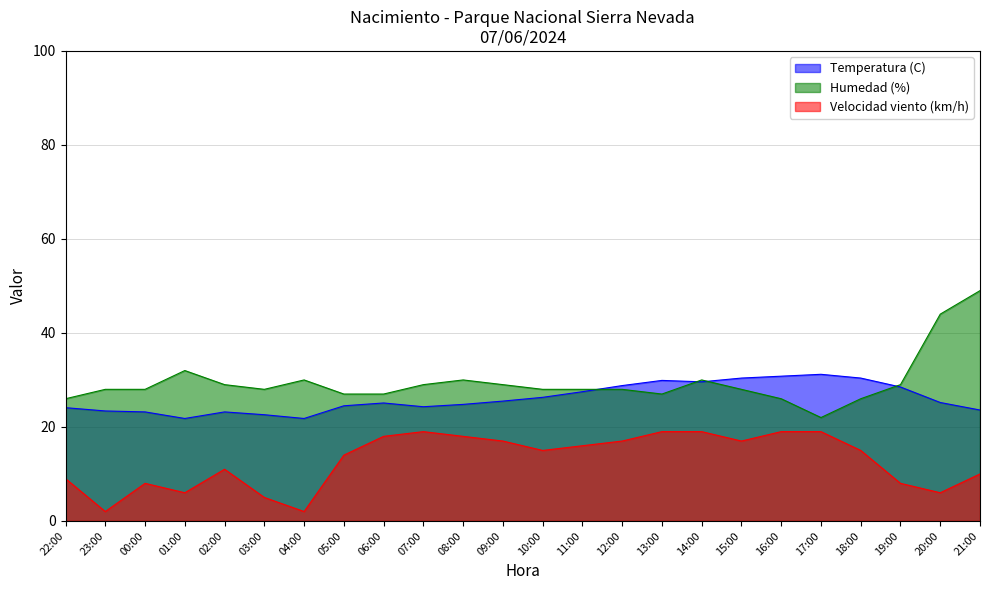

How many data points in Humedad (%) are less than 28?

7